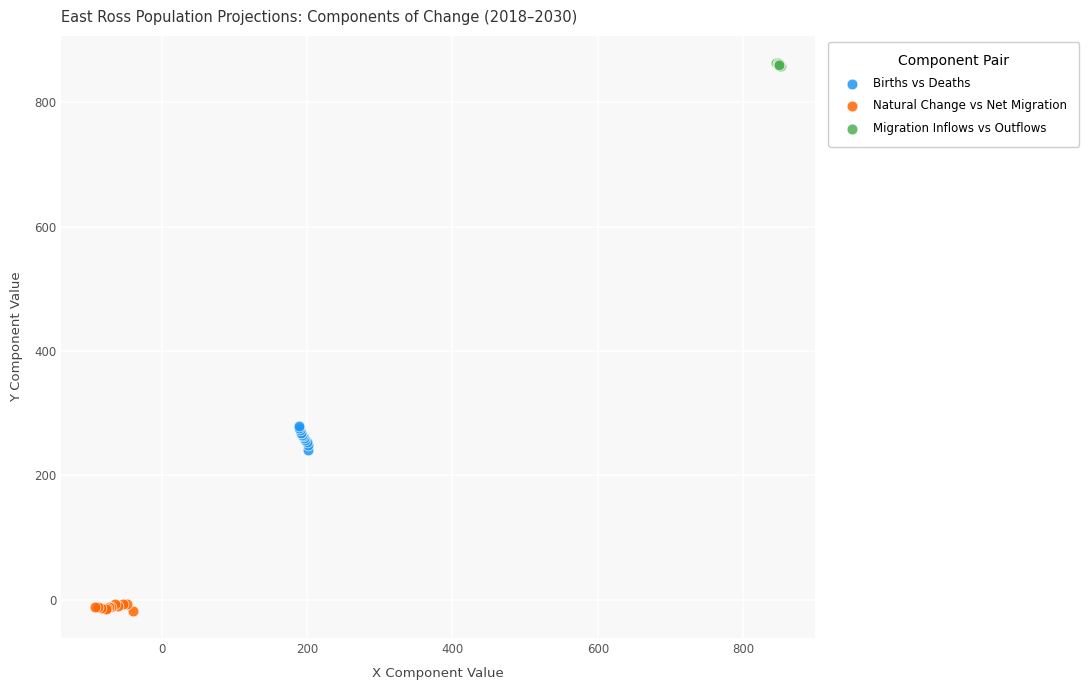

Which series reaches the minimum Y coordinate?

Natural Change vs Net Migration